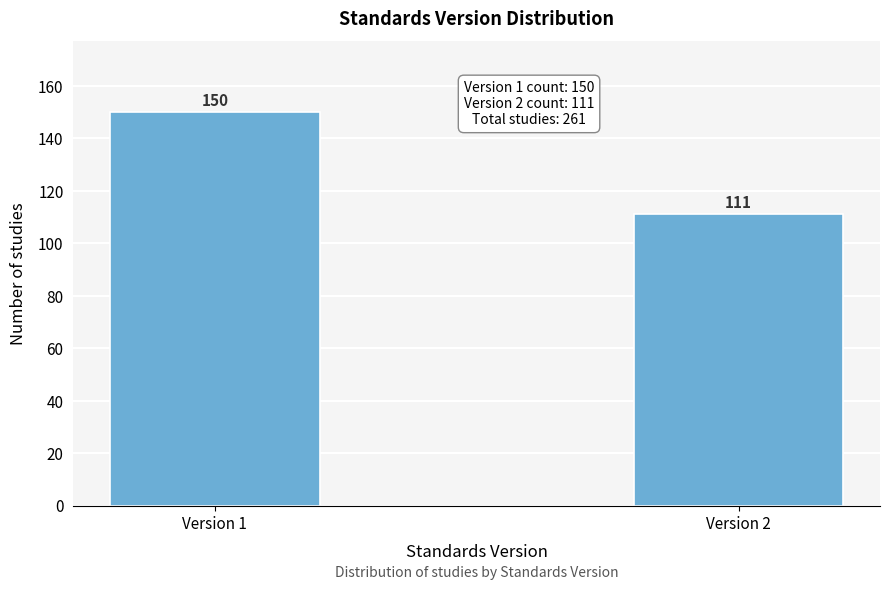

Reading right to left, extract all data points from this chart.

Version 2=111	Version 1=150